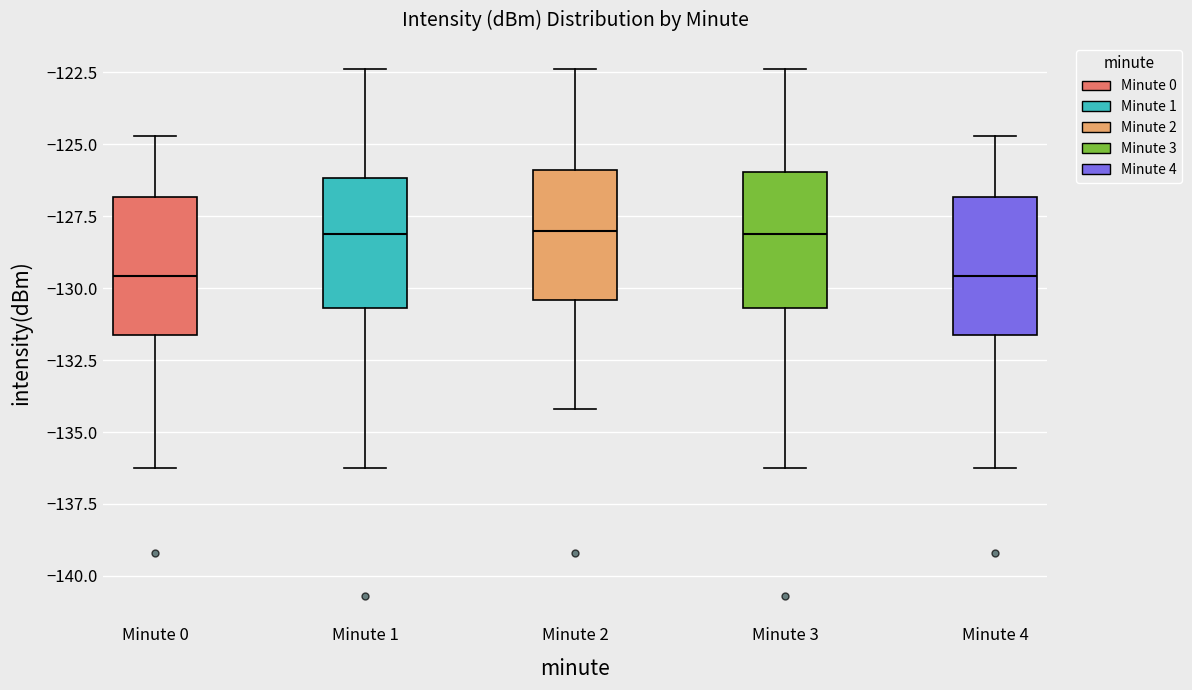

Reading left to right, read every box against the y-axis: the position of its median line, the range the box covers, and the ends of its whiskers. The values are not printed on the chart, so give them approximately, as read against the axis.

Minute 0: median -129.5, box -131.5 to -127.0, whiskers -136.0 to -124.5
Minute 1: median -128.0, box -130.5 to -126.0, whiskers -136.0 to -122.5
Minute 2: median -128.0, box -130.5 to -126.0, whiskers -134.0 to -122.5
Minute 3: median -128.0, box -130.5 to -126.0, whiskers -136.0 to -122.5
Minute 4: median -129.5, box -131.5 to -127.0, whiskers -136.0 to -124.5